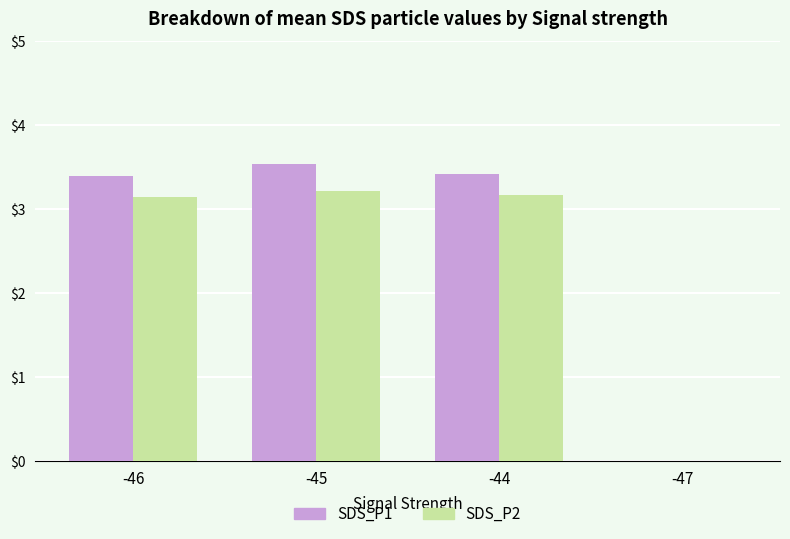

The value of SDS_P2 at -45 is 3.2. True or false?

True